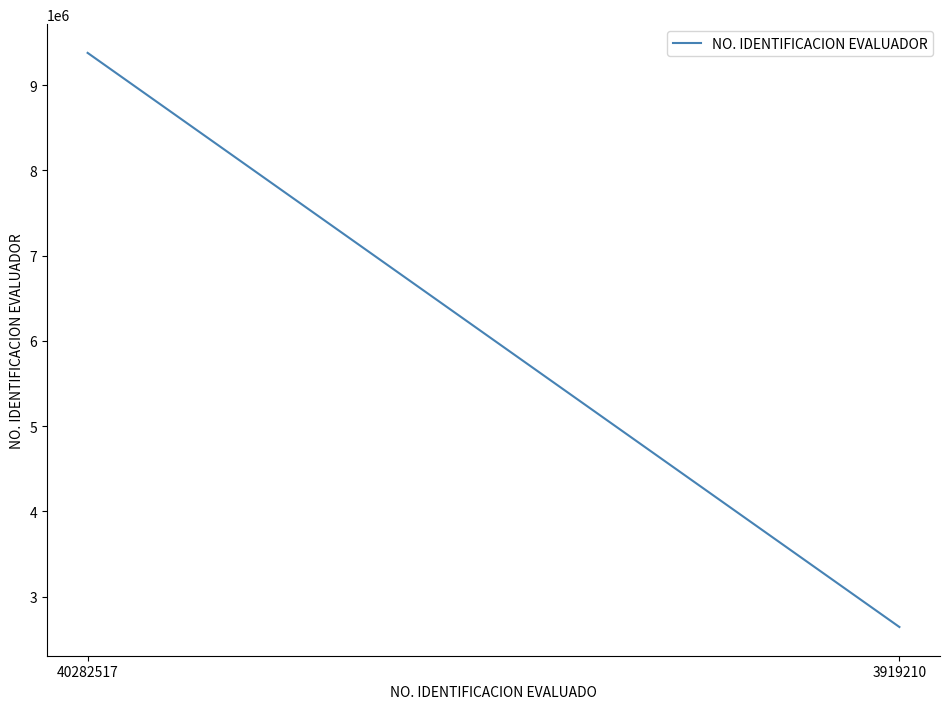

What is the ratio of the value at 40282517 to the value at 3919210?

3.5